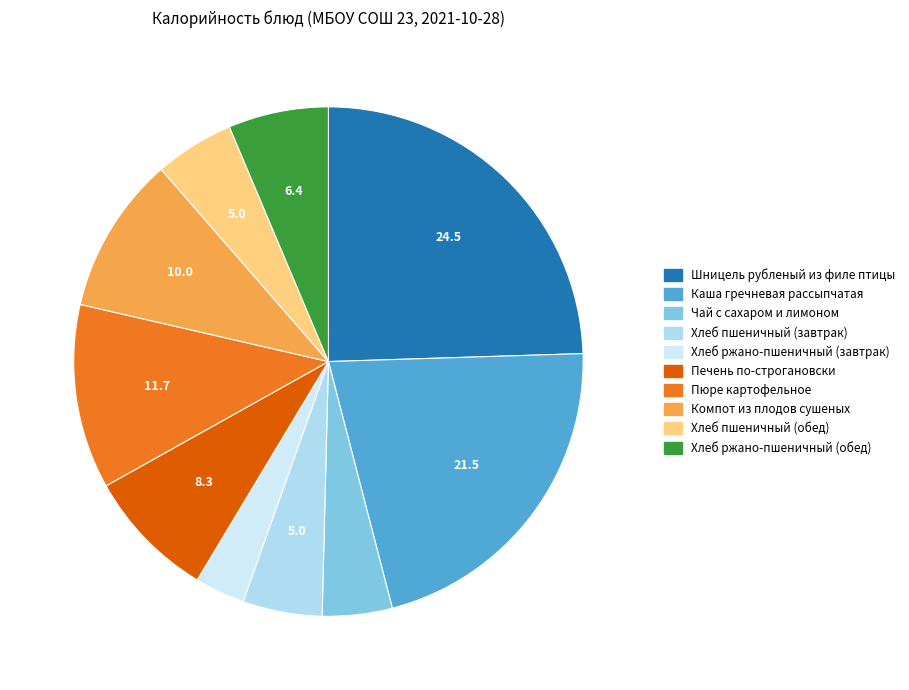

How many segments does this pie chart have?

10